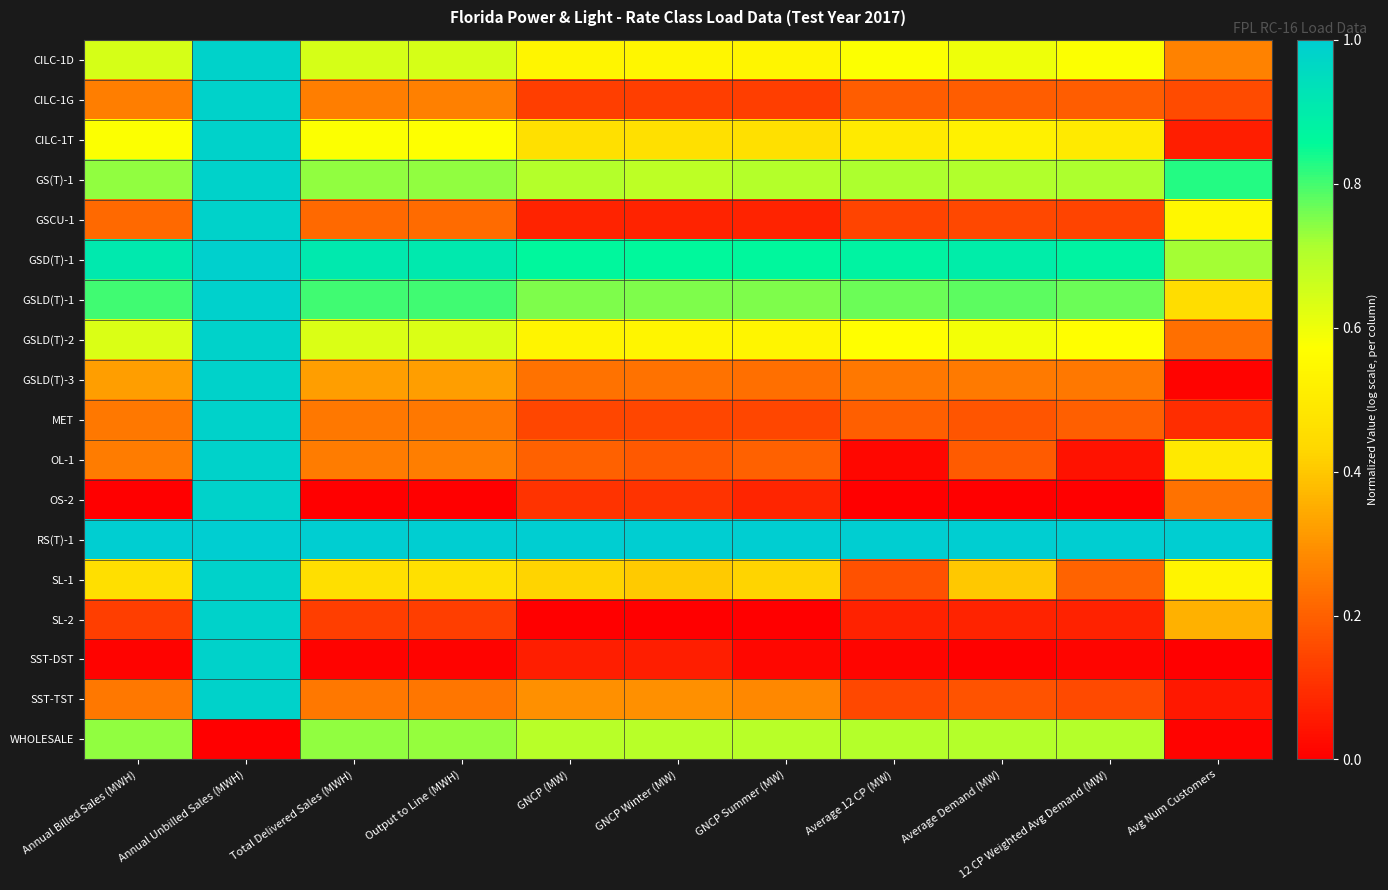

Reading left to right, extract all data points from this chart.

CILC-1D: Annual Billed Sales (MWH)=0.6	Annual Unbilled Sales (MWH)=1.0	Total Delivered Sales (MWH)=0.6	Output to Line (MWH)=0.6	GNCP (MW)=0.5	GNCP Winter (MW)=0.5	GNCP Summer (MW)=0.5	Average 12 CP (MW)=0.6	Average Demand (MW)=0.6	12 CP Weighted Avg Demand (MW)=0.6	Avg Num Customers=0.3
CILC-1G: Annual Billed Sales (MWH)=0.3	Annual Unbilled Sales (MWH)=1.0	Total Delivered Sales (MWH)=0.3	Output to Line (MWH)=0.3	GNCP (MW)=0.1	GNCP Winter (MW)=0.1	GNCP Summer (MW)=0.1	Average 12 CP (MW)=0.2	Average Demand (MW)=0.2	12 CP Weighted Avg Demand (MW)=0.2	Avg Num Customers=0.2
CILC-1T: Annual Billed Sales (MWH)=0.6	Annual Unbilled Sales (MWH)=1.0	Total Delivered Sales (MWH)=0.6	Output to Line (MWH)=0.6	GNCP (MW)=0.5	GNCP Winter (MW)=0.5	GNCP Summer (MW)=0.5	Average 12 CP (MW)=0.5	Average Demand (MW)=0.5	12 CP Weighted Avg Demand (MW)=0.5	Avg Num Customers=0.1
GS(T)-1: Annual Billed Sales (MWH)=0.7	Annual Unbilled Sales (MWH)=1.0	Total Delivered Sales (MWH)=0.7	Output to Line (MWH)=0.7	GNCP (MW)=0.7	GNCP Winter (MW)=0.7	GNCP Summer (MW)=0.7	Average 12 CP (MW)=0.7	Average Demand (MW)=0.7	12 CP Weighted Avg Demand (MW)=0.7	Avg Num Customers=0.8
GSCU-1: Annual Billed Sales (MWH)=0.2	Annual Unbilled Sales (MWH)=1.0	Total Delivered Sales (MWH)=0.2	Output to Line (MWH)=0.2	GNCP (MW)=0.1	GNCP Winter (MW)=0.1	GNCP Summer (MW)=0.1	Average 12 CP (MW)=0.1	Average Demand (MW)=0.2	12 CP Weighted Avg Demand (MW)=0.1	Avg Num Customers=0.5
GSD(T)-1: Annual Billed Sales (MWH)=0.9	Annual Unbilled Sales (MWH)=1.0	Total Delivered Sales (MWH)=0.9	Output to Line (MWH)=0.9	GNCP (MW)=0.9	GNCP Winter (MW)=0.9	GNCP Summer (MW)=0.9	Average 12 CP (MW)=0.9	Average Demand (MW)=0.9	12 CP Weighted Avg Demand (MW)=0.9	Avg Num Customers=0.7
GSLD(T)-1: Annual Billed Sales (MWH)=0.8	Annual Unbilled Sales (MWH)=1.0	Total Delivered Sales (MWH)=0.8	Output to Line (MWH)=0.8	GNCP (MW)=0.8	GNCP Winter (MW)=0.8	GNCP Summer (MW)=0.8	Average 12 CP (MW)=0.8	Average Demand (MW)=0.8	12 CP Weighted Avg Demand (MW)=0.8	Avg Num Customers=0.5
GSLD(T)-2: Annual Billed Sales (MWH)=0.6	Annual Unbilled Sales (MWH)=1.0	Total Delivered Sales (MWH)=0.6	Output to Line (MWH)=0.6	GNCP (MW)=0.5	GNCP Winter (MW)=0.5	GNCP Summer (MW)=0.5	Average 12 CP (MW)=0.6	Average Demand (MW)=0.6	12 CP Weighted Avg Demand (MW)=0.6	Avg Num Customers=0.2
GSLD(T)-3: Annual Billed Sales (MWH)=0.3	Annual Unbilled Sales (MWH)=1.0	Total Delivered Sales (MWH)=0.3	Output to Line (MWH)=0.3	GNCP (MW)=0.2	GNCP Winter (MW)=0.2	GNCP Summer (MW)=0.2	Average 12 CP (MW)=0.2	Average Demand (MW)=0.3	12 CP Weighted Avg Demand (MW)=0.2	Avg Num Customers=0.0
MET: Annual Billed Sales (MWH)=0.2	Annual Unbilled Sales (MWH)=1.0	Total Delivered Sales (MWH)=0.2	Output to Line (MWH)=0.2	GNCP (MW)=0.1	GNCP Winter (MW)=0.1	GNCP Summer (MW)=0.1	Average 12 CP (MW)=0.2	Average Demand (MW)=0.2	12 CP Weighted Avg Demand (MW)=0.2	Avg Num Customers=0.1
OL-1: Annual Billed Sales (MWH)=0.3	Annual Unbilled Sales (MWH)=1.0	Total Delivered Sales (MWH)=0.3	Output to Line (MWH)=0.3	GNCP (MW)=0.2	GNCP Winter (MW)=0.2	GNCP Summer (MW)=0.2	Average 12 CP (MW)=0.0	Average Demand (MW)=0.2	12 CP Weighted Avg Demand (MW)=0.0	Avg Num Customers=0.5
OS-2: Annual Billed Sales (MWH)=0.0	Annual Unbilled Sales (MWH)=1.0	Total Delivered Sales (MWH)=0.0	Output to Line (MWH)=0.0	GNCP (MW)=0.1	GNCP Winter (MW)=0.1	GNCP Summer (MW)=0.1	Average 12 CP (MW)=0.0	Average Demand (MW)=0.0	12 CP Weighted Avg Demand (MW)=0.0	Avg Num Customers=0.2
RS(T)-1: Annual Billed Sales (MWH)=1.0	Annual Unbilled Sales (MWH)=1.0	Total Delivered Sales (MWH)=1.0	Output to Line (MWH)=1.0	GNCP (MW)=1.0	GNCP Winter (MW)=1.0	GNCP Summer (MW)=1.0	Average 12 CP (MW)=1.0	Average Demand (MW)=1.0	12 CP Weighted Avg Demand (MW)=1.0	Avg Num Customers=1.0
SL-1: Annual Billed Sales (MWH)=0.5	Annual Unbilled Sales (MWH)=1.0	Total Delivered Sales (MWH)=0.5	Output to Line (MWH)=0.5	GNCP (MW)=0.4	GNCP Winter (MW)=0.4	GNCP Summer (MW)=0.4	Average 12 CP (MW)=0.2	Average Demand (MW)=0.4	12 CP Weighted Avg Demand (MW)=0.2	Avg Num Customers=0.5
SL-2: Annual Billed Sales (MWH)=0.1	Annual Unbilled Sales (MWH)=1.0	Total Delivered Sales (MWH)=0.1	Output to Line (MWH)=0.1	GNCP (MW)=0.0	GNCP Winter (MW)=0.0	GNCP Summer (MW)=0.0	Average 12 CP (MW)=0.1	Average Demand (MW)=0.1	12 CP Weighted Avg Demand (MW)=0.1	Avg Num Customers=0.4
SST-DST: Annual Billed Sales (MWH)=0.0	Annual Unbilled Sales (MWH)=1.0	Total Delivered Sales (MWH)=0.0	Output to Line (MWH)=0.0	GNCP (MW)=0.1	GNCP Winter (MW)=0.1	GNCP Summer (MW)=0.0	Average 12 CP (MW)=0.0	Average Demand (MW)=0.0	12 CP Weighted Avg Demand (MW)=0.0	Avg Num Customers=0.0
SST-TST: Annual Billed Sales (MWH)=0.2	Annual Unbilled Sales (MWH)=1.0	Total Delivered Sales (MWH)=0.2	Output to Line (MWH)=0.2	GNCP (MW)=0.3	GNCP Winter (MW)=0.3	GNCP Summer (MW)=0.3	Average 12 CP (MW)=0.2	Average Demand (MW)=0.2	12 CP Weighted Avg Demand (MW)=0.2	Avg Num Customers=0.1
WHOLESALE: Annual Billed Sales (MWH)=0.7	Annual Unbilled Sales (MWH)=0.0	Total Delivered Sales (MWH)=0.7	Output to Line (MWH)=0.7	GNCP (MW)=0.7	GNCP Winter (MW)=0.7	GNCP Summer (MW)=0.7	Average 12 CP (MW)=0.7	Average Demand (MW)=0.7	12 CP Weighted Avg Demand (MW)=0.7	Avg Num Customers=0.0